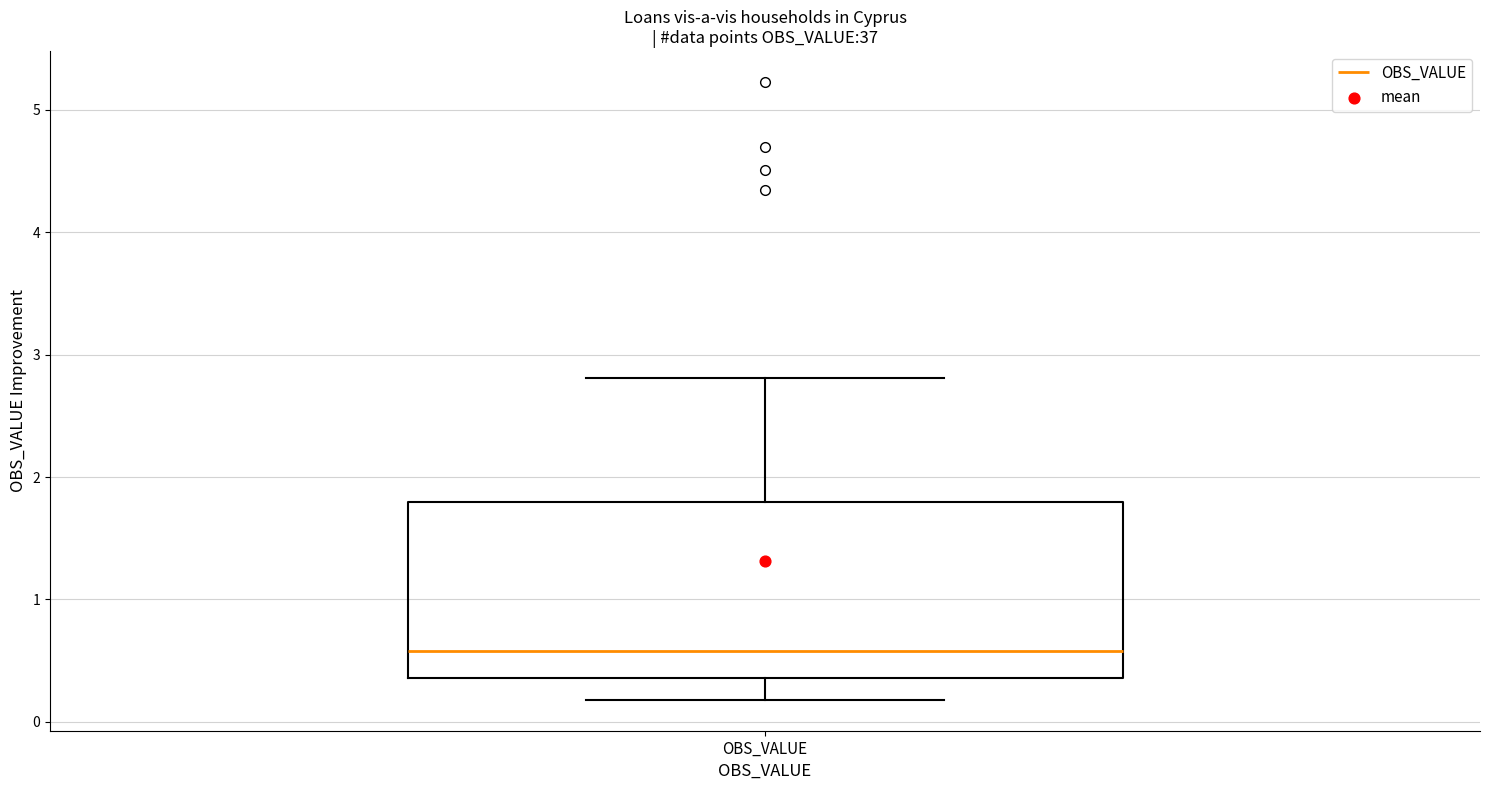

Where is the upper edge of the box for OBS_VALUE on the y-axis? The values are not printed on the chart, so give them approximately, as read against the axis.

1.8